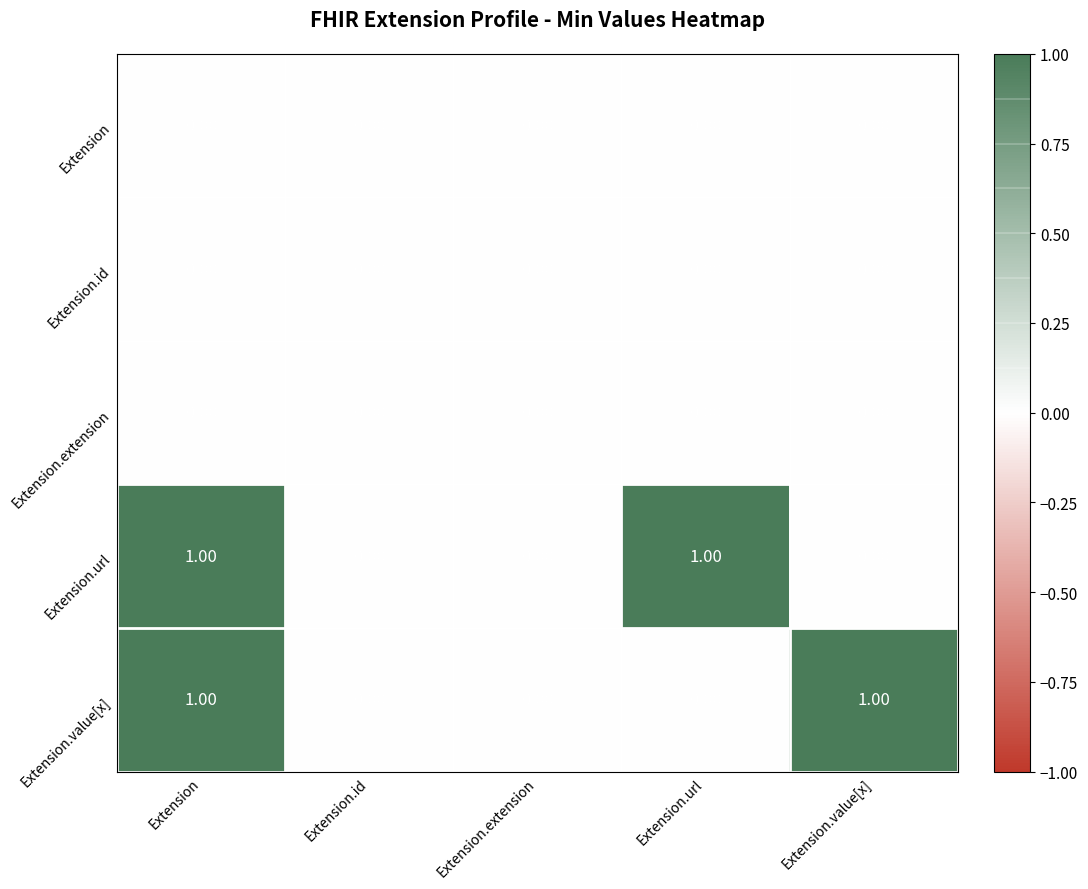

At which category is the sum across all series the highest?

Extension